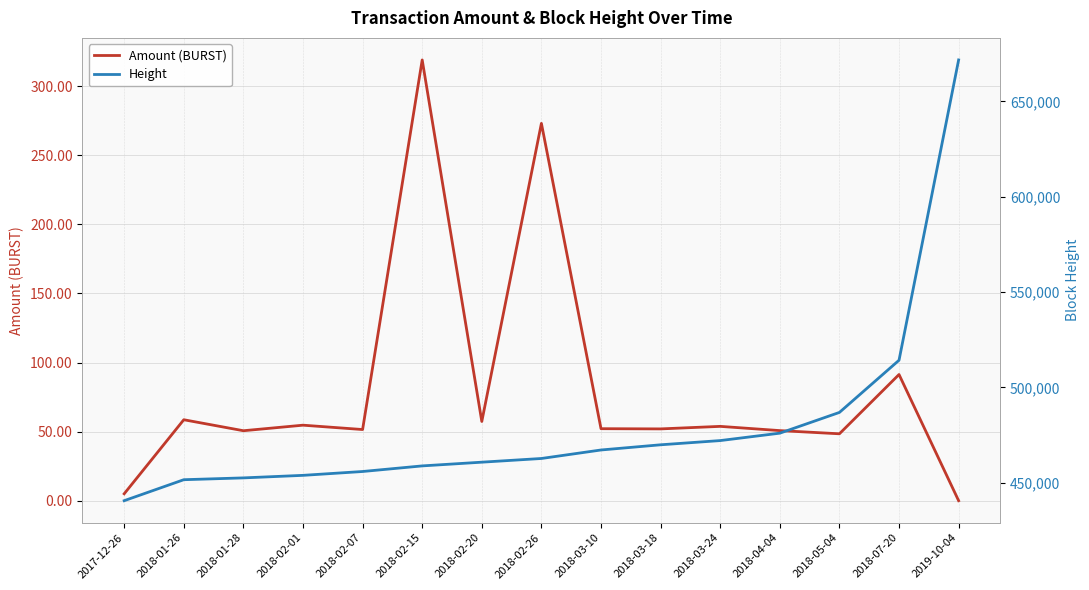

List the series in order of their peak value, lowest first.

Amount (BURST), Height